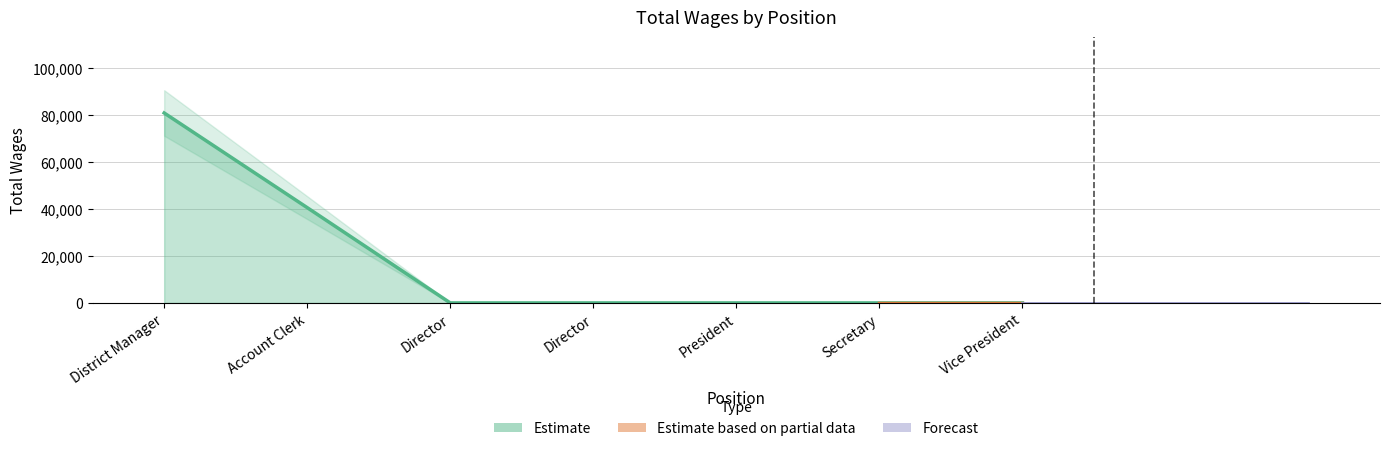

Reading left to right, list all the values displayed in this chart.

District Manager=80870	Account Clerk=40563	Director=0	Director=0	President=0	Secretary=0	Vice President=0